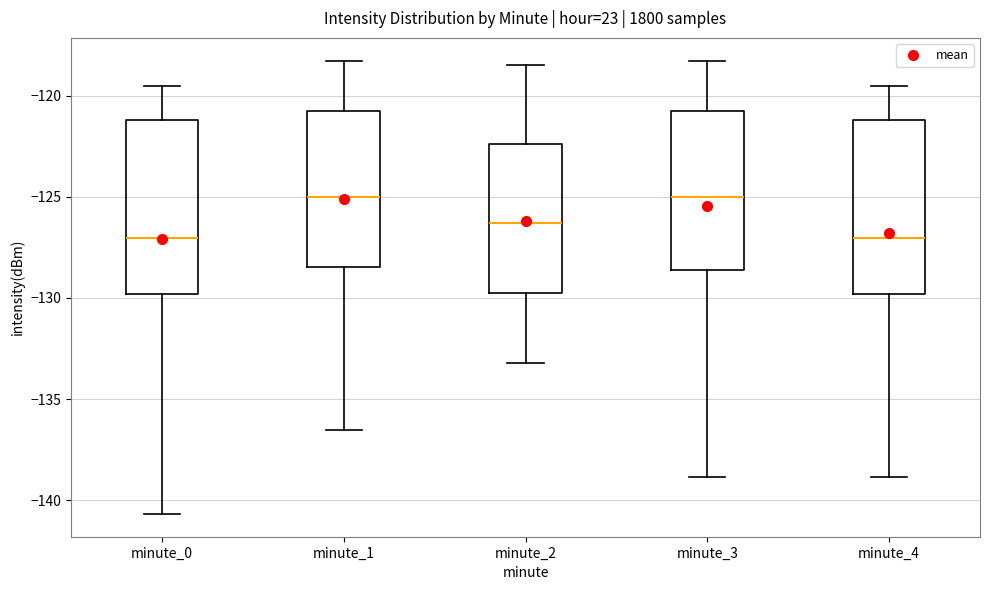

Where does the median line of the box for minute_0 sit on the y-axis? The values are not printed on the chart, so give them approximately, as read against the axis.

-127.0